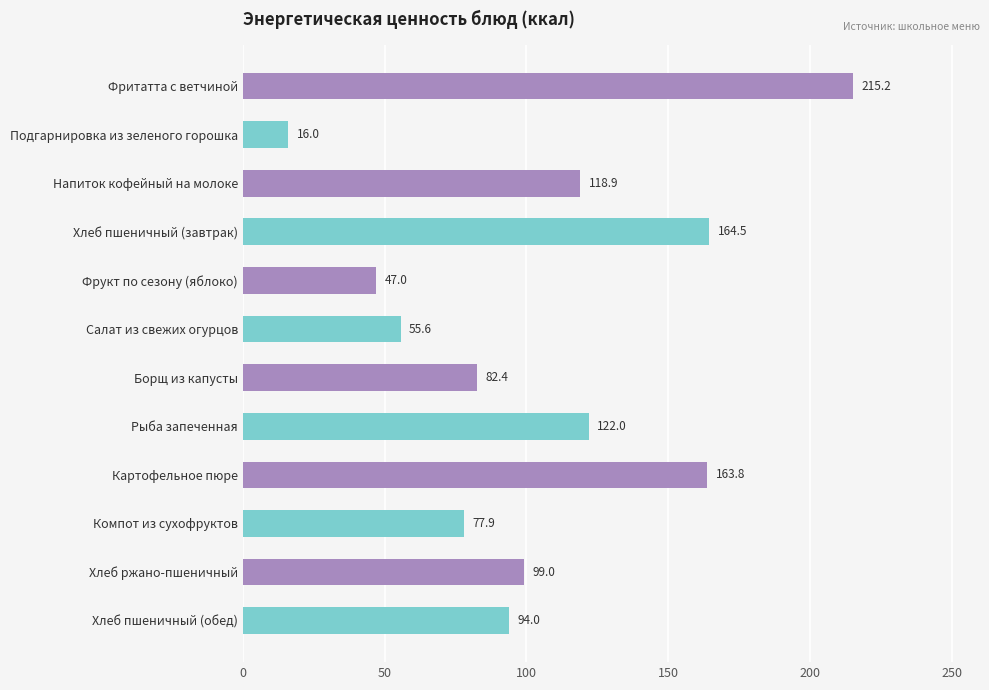

Rank the categories by value from lowest to highest.

Подгарнировка из зеленого горошка, Фрукт по сезону (яблоко), Салат из свежих огурцов, Компот из сухофруктов, Борщ из капусты, Хлеб пшеничный (обед), Хлеб ржано-пшеничный, Напиток кофейный на молоке, Рыба запеченная, Картофельное пюре, Хлеб пшеничный (завтрак), Фритатта с ветчиной